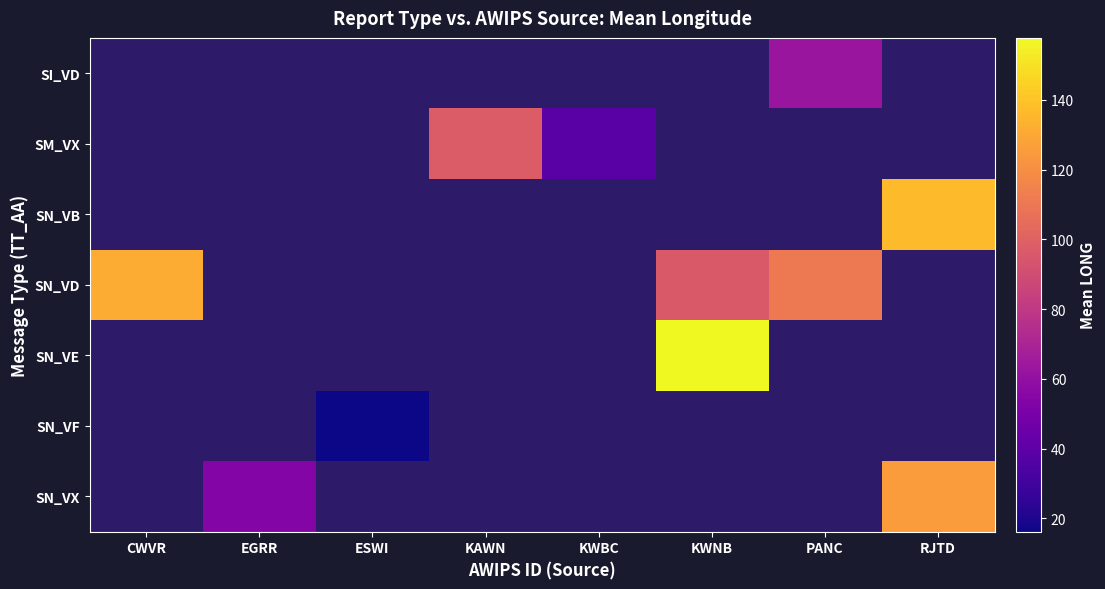

Which label corresponds to the largest value in the chart?

KWNB